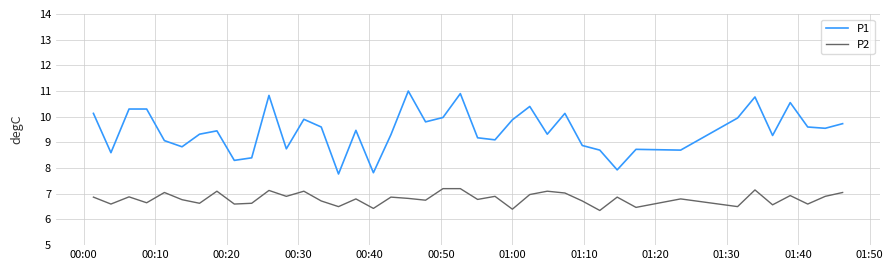

What is the difference between the second highest and second lowest values in the P1 series?

3.1